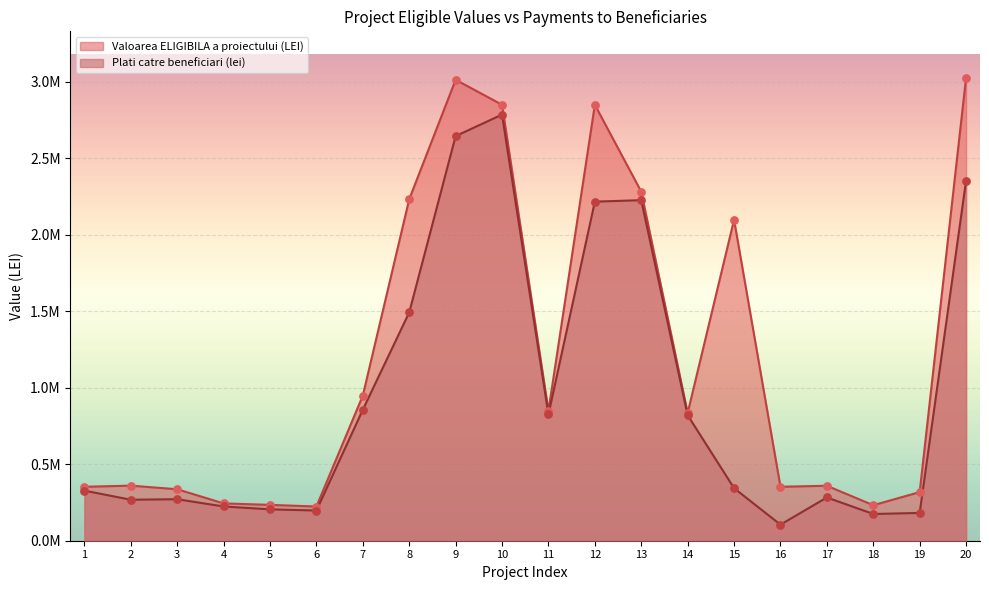

Which series contains the lowest Y value?

Plati catre beneficiari (lei)